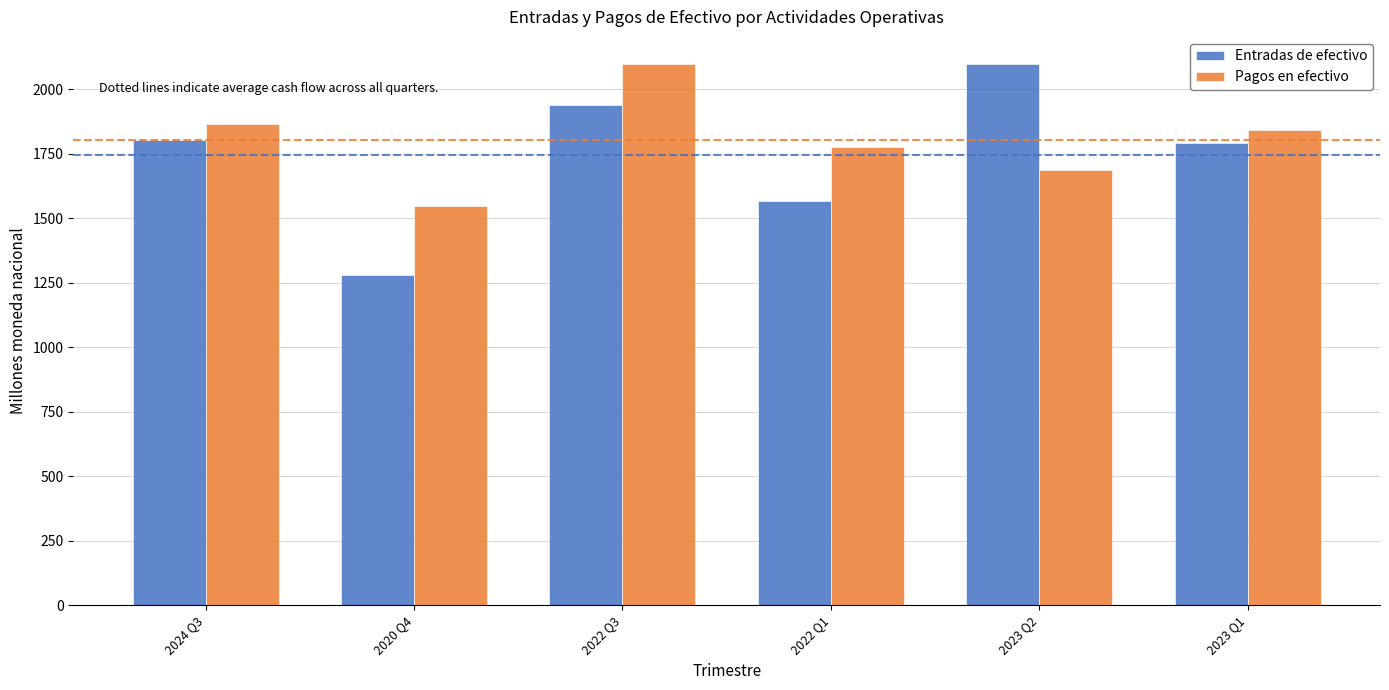

What is the difference between the highest and lowest values at 2023 Q2?

408.3